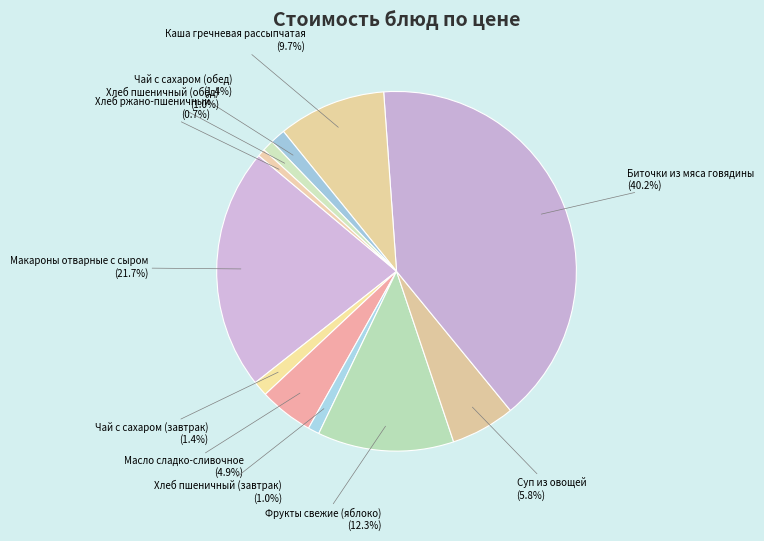

Which slice is the largest?

Биточки из мяса говядины